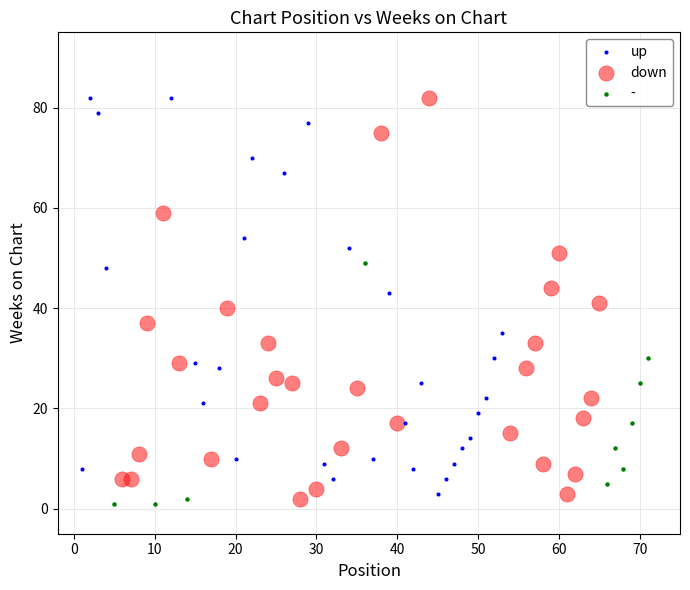

What are all the series names shown in the legend?

up, down, -